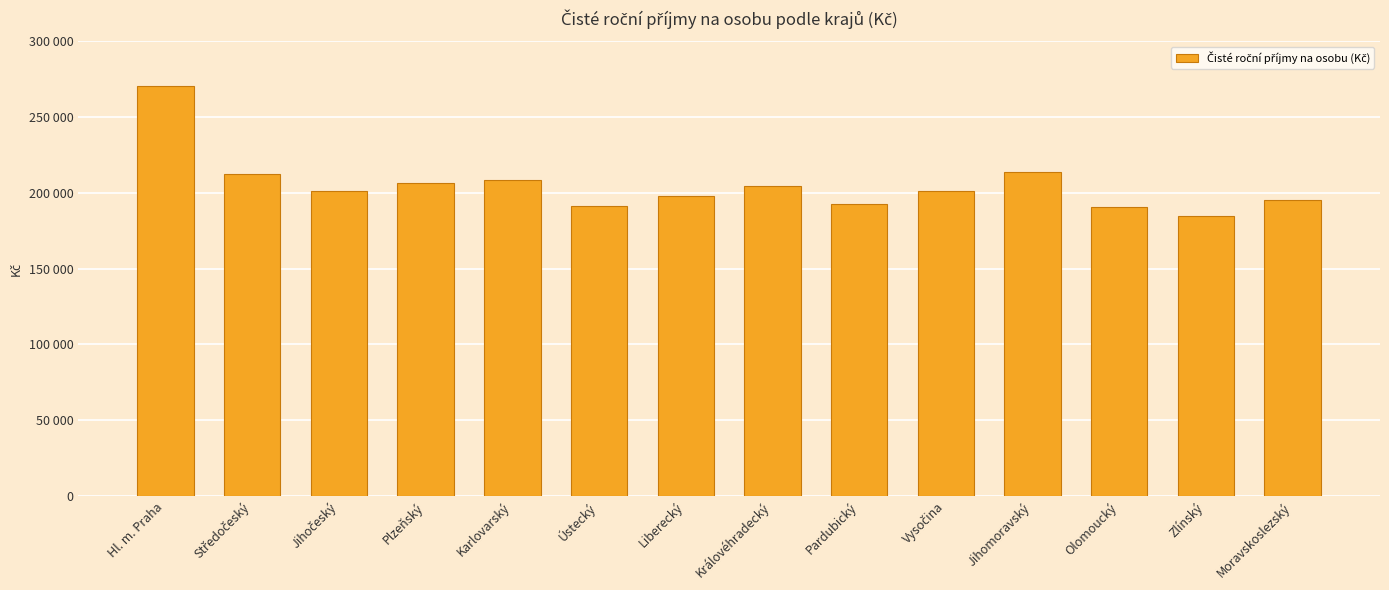

List the labels in order of value, smallest first.

Zlínský, Olomoucký, Ústecký, Pardubický, Moravskoslezský, Liberecký, Jihočeský, Vysočina, Královéhradecký, Plzeňský, Karlovarský, Středočeský, Jihomoravský, Hl. m. Praha